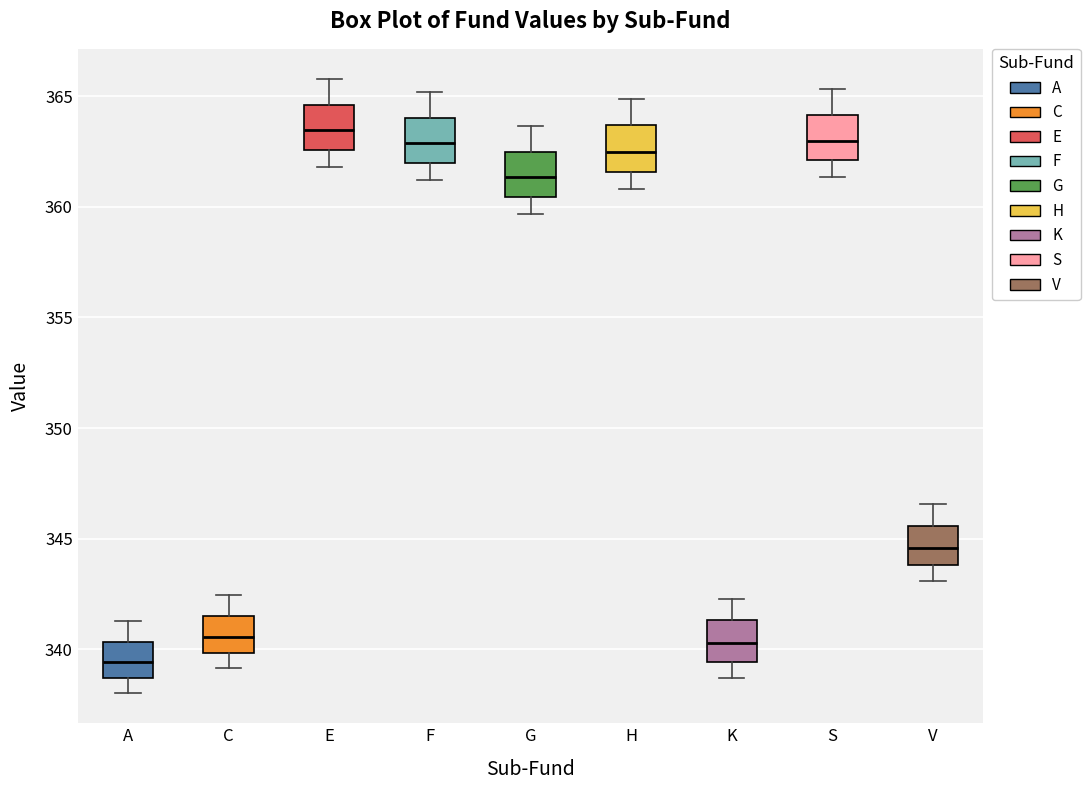

Reading left to right, read every box against the y-axis: the position of its median line, the range the box covers, and the ends of its whiskers. The values are not printed on the chart, so give them approximately, as read against the axis.

A: median 339.5, box 338.5 to 340.5, whiskers 338.0 to 341.5
C: median 340.5, box 340.0 to 341.5, whiskers 339.0 to 342.5
E: median 363.5, box 362.5 to 364.5, whiskers 362.0 to 366.0
F: median 363.0, box 362.0 to 364.0, whiskers 361.0 to 365.0
G: median 361.5, box 360.5 to 362.5, whiskers 359.5 to 363.5
H: median 362.5, box 361.5 to 363.5, whiskers 361.0 to 365.0
K: median 340.5, box 339.5 to 341.5, whiskers 338.5 to 342.5
S: median 363.0, box 362.0 to 364.0, whiskers 361.5 to 365.5
V: median 344.5, box 344.0 to 345.5, whiskers 343.0 to 346.5